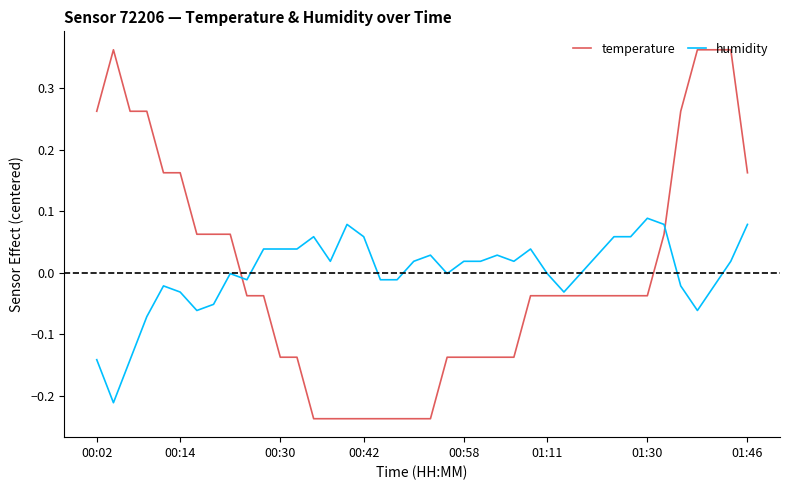

List the series in order of their peak value, highest first.

temperature, humidity